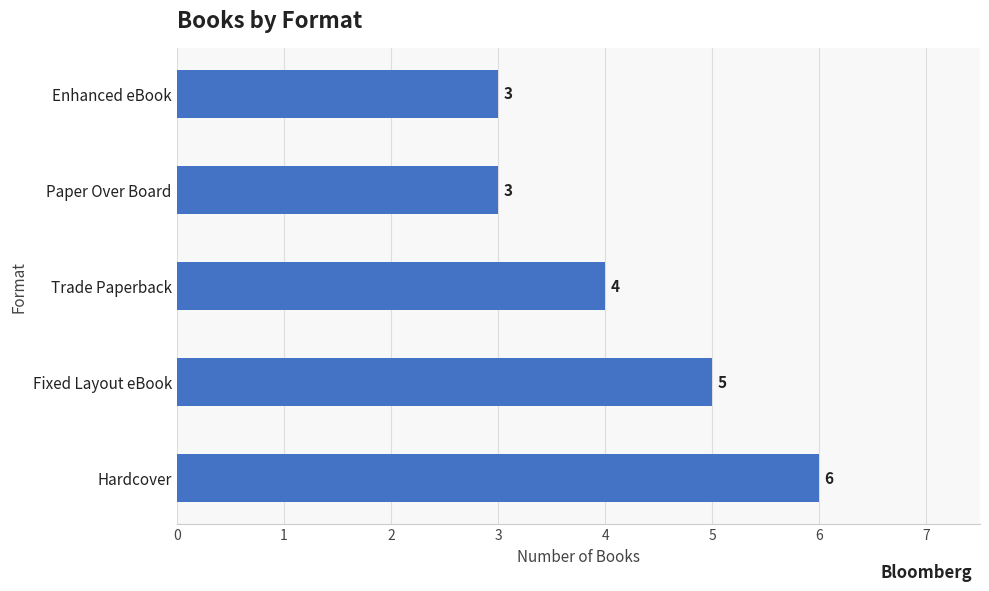

How many series are shown in this chart?

1